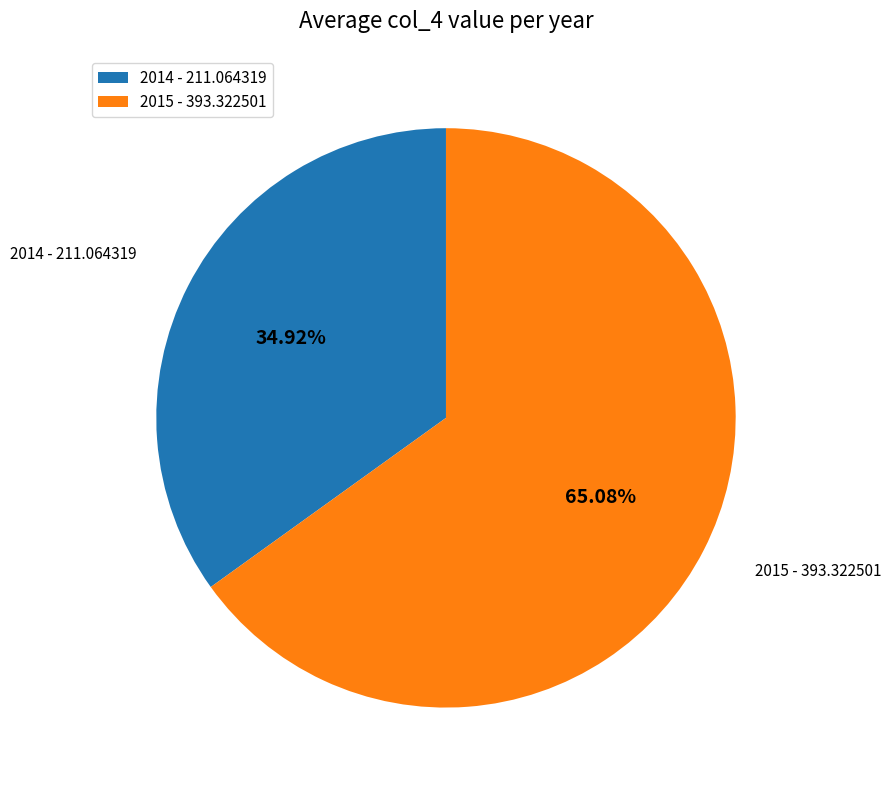

Is there a majority slice in this chart?

Yes